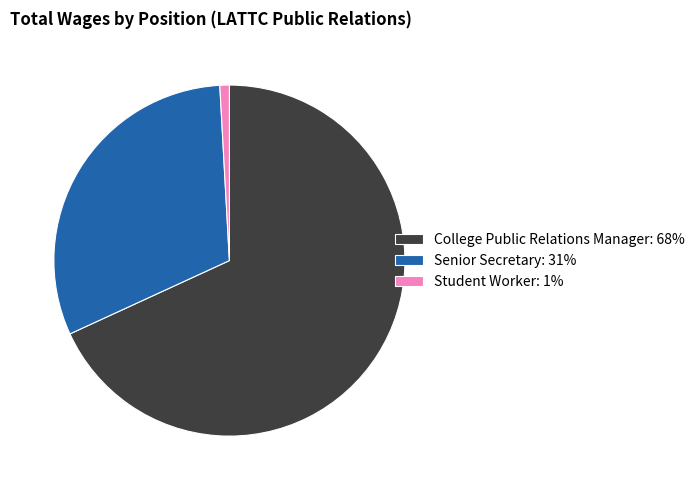

Does Student Worker account for over 50% of the chart?

No